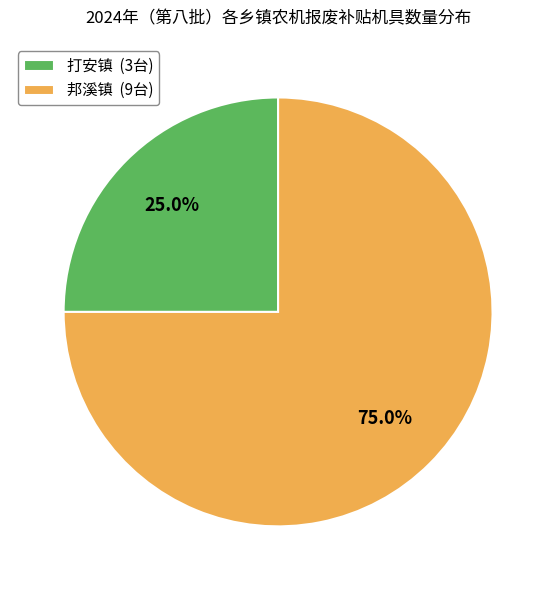

How many segments does this pie chart have?

2